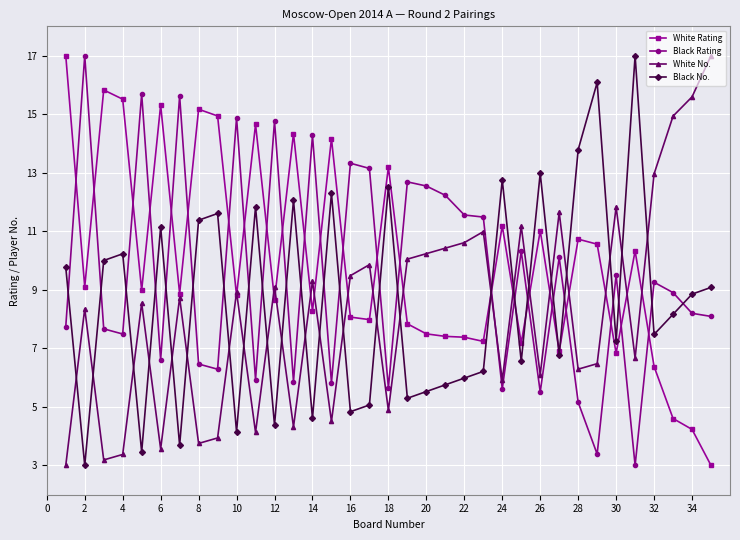

What is the highest value of the Black Rating series?

17.0